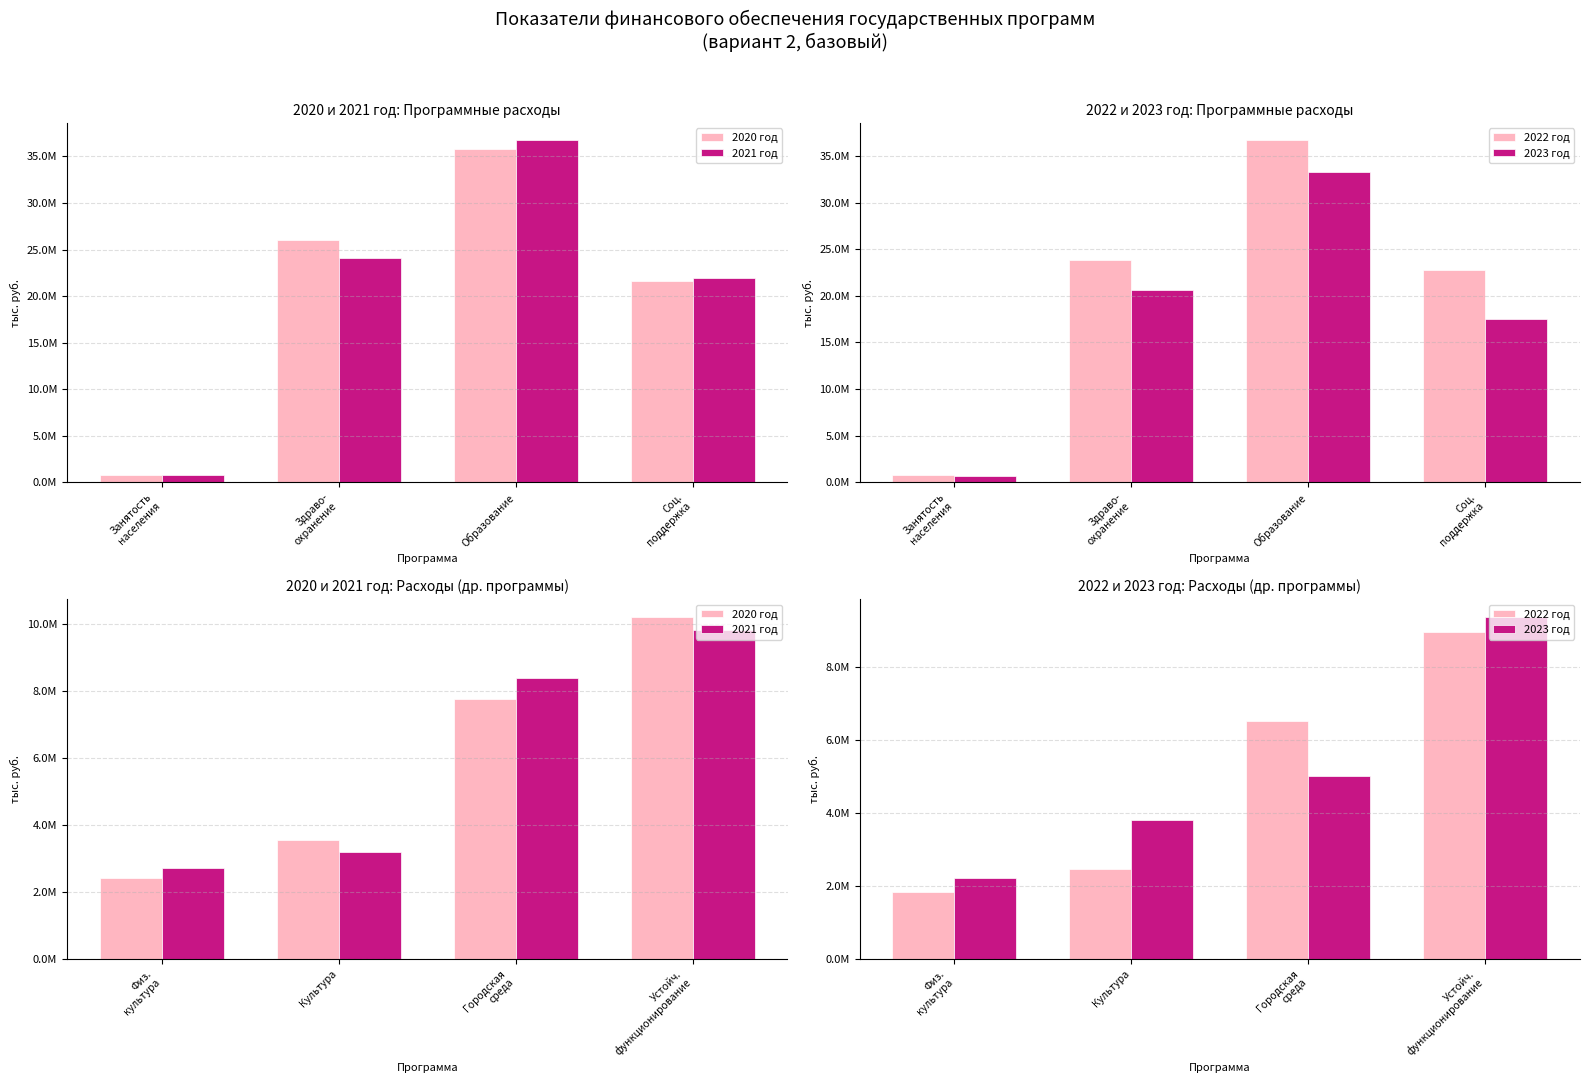

What is the label of the 2nd bar from the left?

Культура